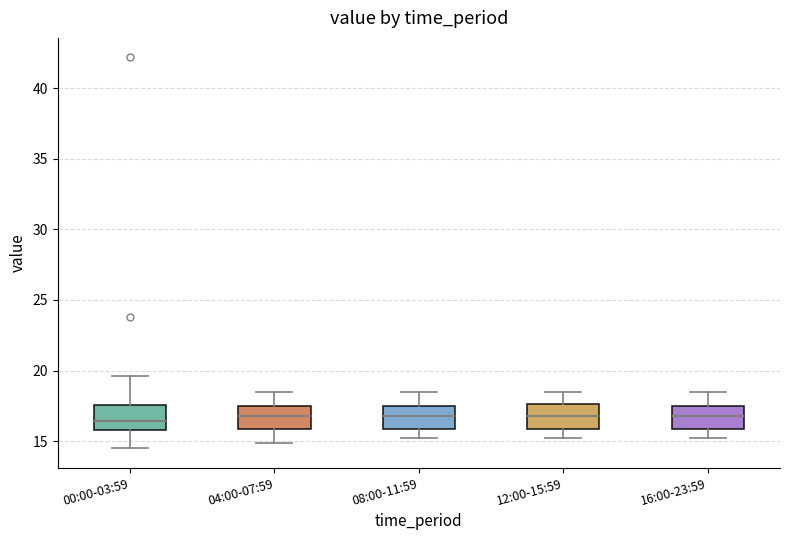

Reading left to right, read every box against the y-axis: the position of its median line, the range the box covers, and the ends of its whiskers. The values are not printed on the chart, so give them approximately, as read against the axis.

00:00-03:59: median 16.5, box 16.0 to 17.5, whiskers 14.5 to 19.5
04:00-07:59: median 17.0, box 16.0 to 17.5, whiskers 15.0 to 18.5
08:00-11:59: median 17.0, box 16.0 to 17.5, whiskers 15.0 to 18.5
12:00-15:59: median 17.0, box 16.0 to 17.5, whiskers 15.0 to 18.5
16:00-23:59: median 17.0, box 16.0 to 17.5, whiskers 15.0 to 18.5